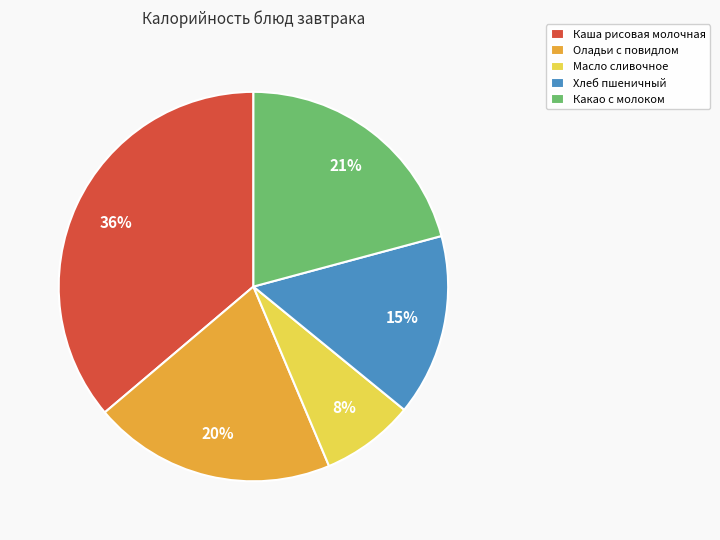

To the nearest percent, what is the difference between the Хлеб пшеничный and Какао с молоком slice percentages?

6%